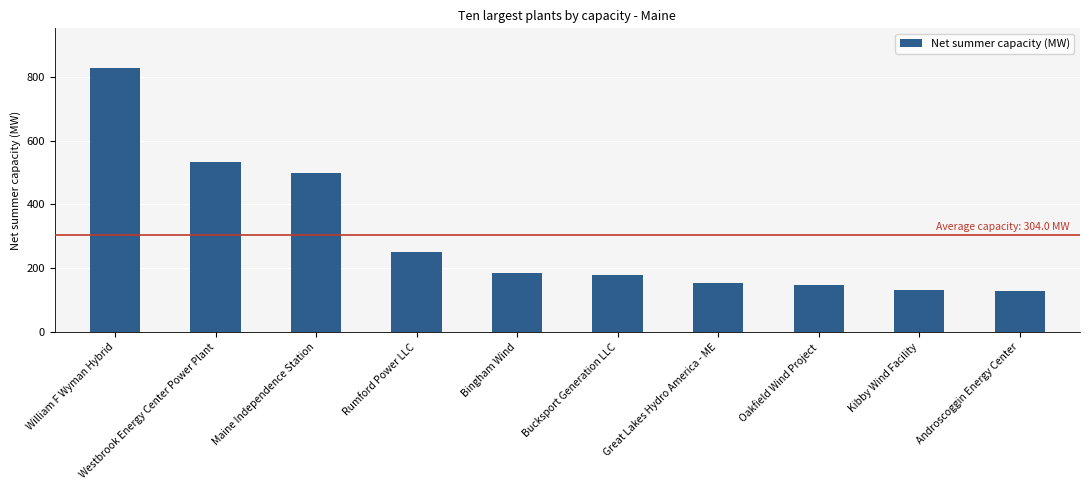

True or false: the data shows 148.0 at Oakfield Wind Project.

True